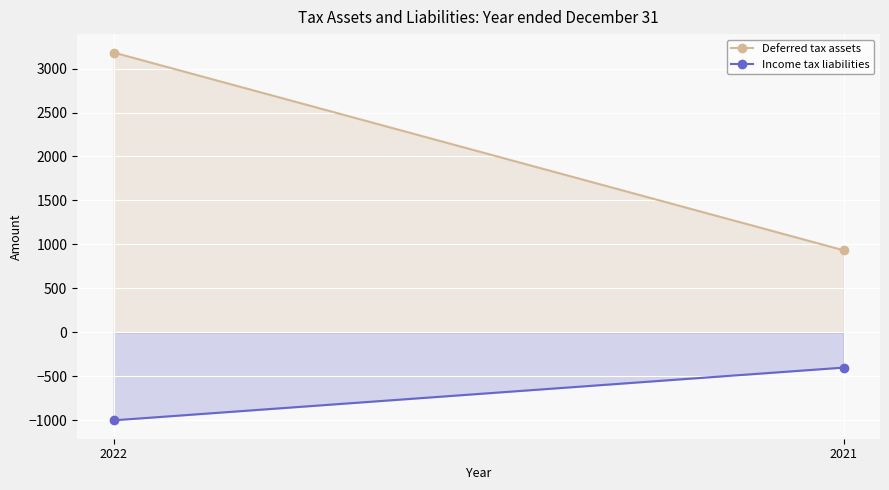

List the labels in order of Income tax liabilities value, largest first.

2021, 2022